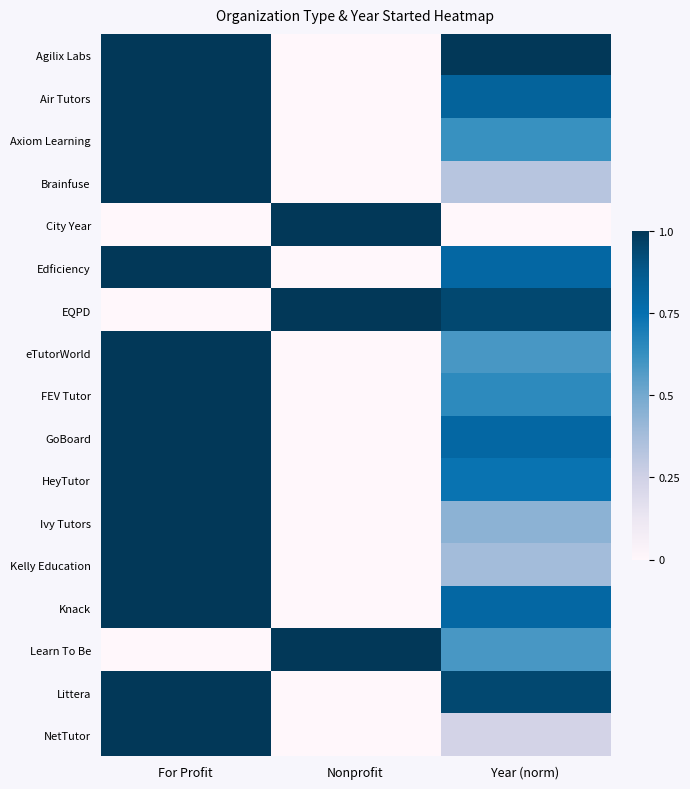

Which category has the lowest value across all series?

Nonprofit